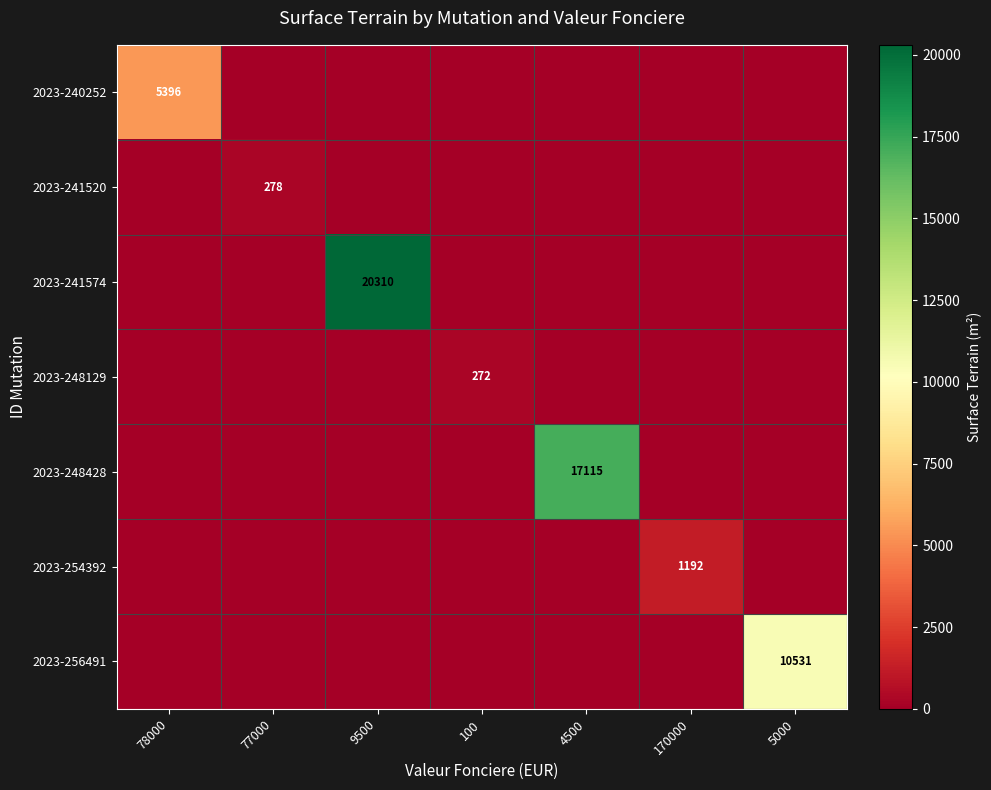

Rank the series at 170000 from highest to lowest value.

2023-254392, 2023-240252, 2023-241520, 2023-241574, 2023-248129, 2023-248428, 2023-256491